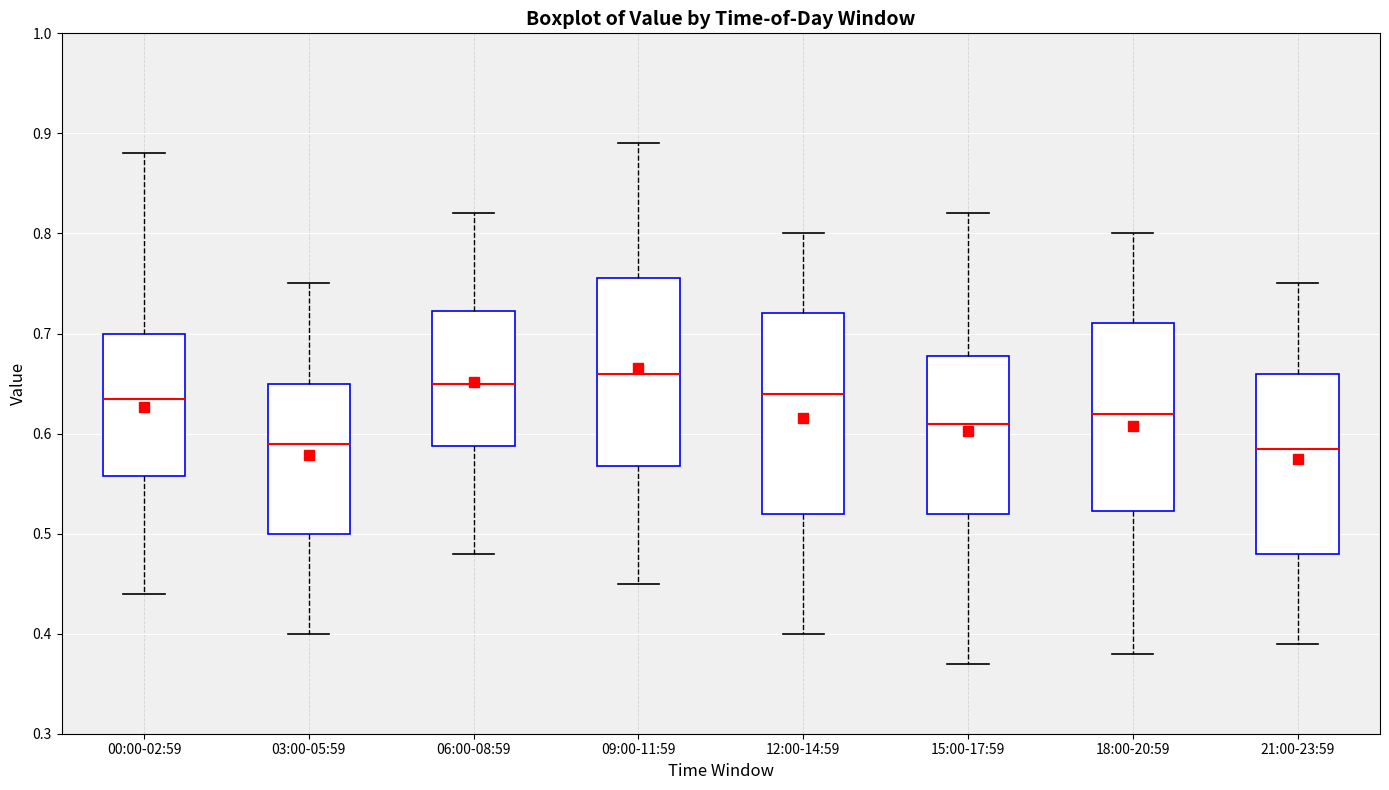

Reading left to right, transcribe this box plot: for each box, give where its median line is, the range the box spans, and where its two whiskers end, as read against the y-axis. The values are not printed on the chart, so give them approximately, as read against the axis.

00:00-02:59: median 0.64, box 0.56 to 0.70, whiskers 0.44 to 0.88
03:00-05:59: median 0.59, box 0.50 to 0.65, whiskers 0.40 to 0.75
06:00-08:59: median 0.65, box 0.59 to 0.72, whiskers 0.48 to 0.82
09:00-11:59: median 0.66, box 0.57 to 0.76, whiskers 0.45 to 0.89
12:00-14:59: median 0.64, box 0.52 to 0.72, whiskers 0.40 to 0.80
15:00-17:59: median 0.61, box 0.52 to 0.68, whiskers 0.37 to 0.82
18:00-20:59: median 0.62, box 0.52 to 0.71, whiskers 0.38 to 0.80
21:00-23:59: median 0.59, box 0.48 to 0.66, whiskers 0.39 to 0.75